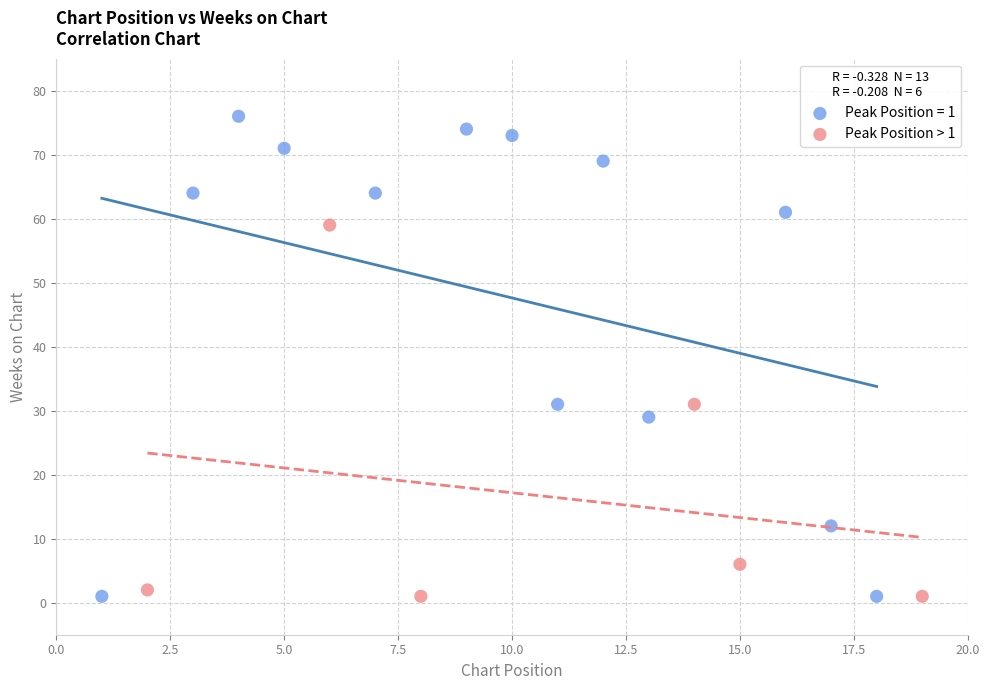

Which series has the largest Y range (max minus min)?

Peak Position = 1